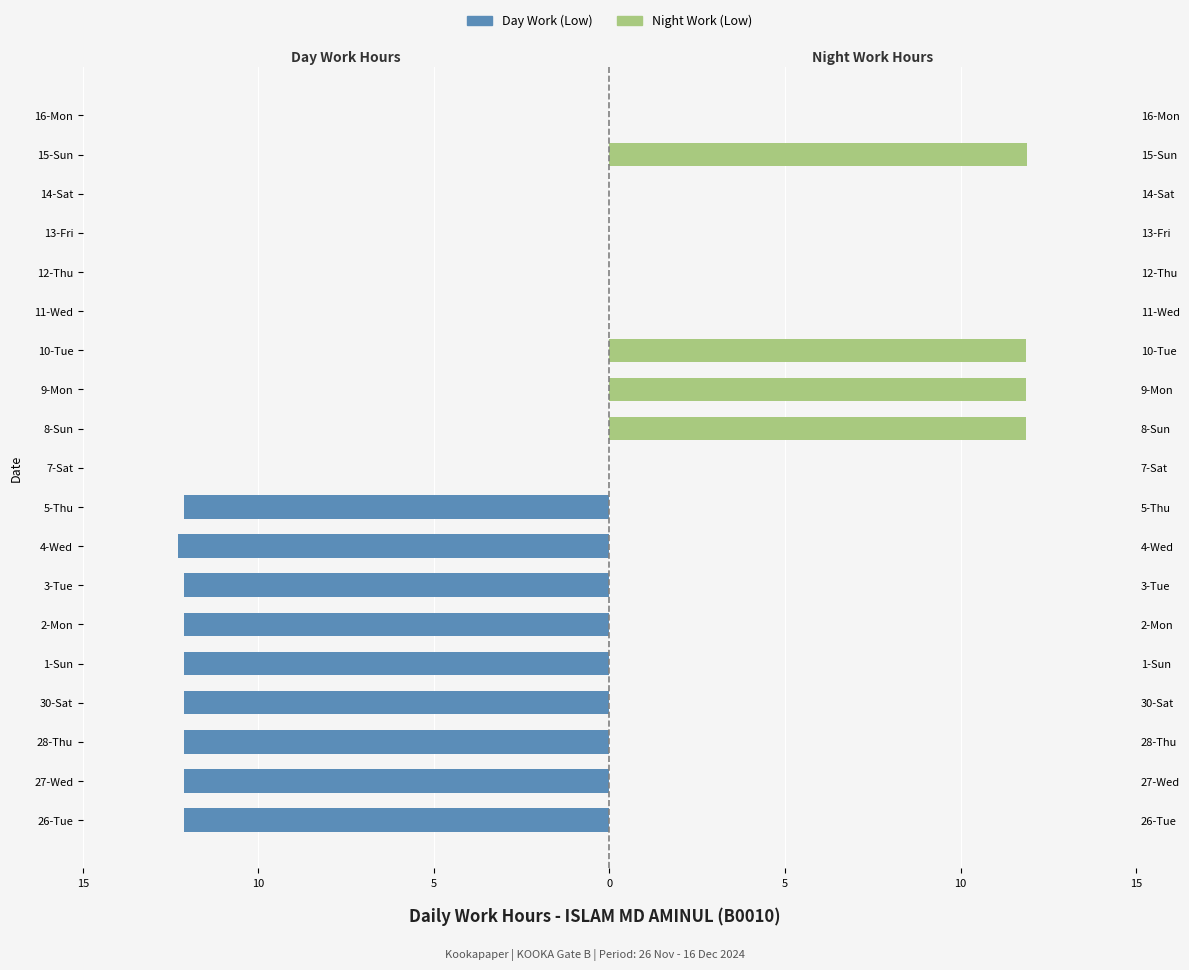

How many positive values does the Night Work (Low) series have?

4